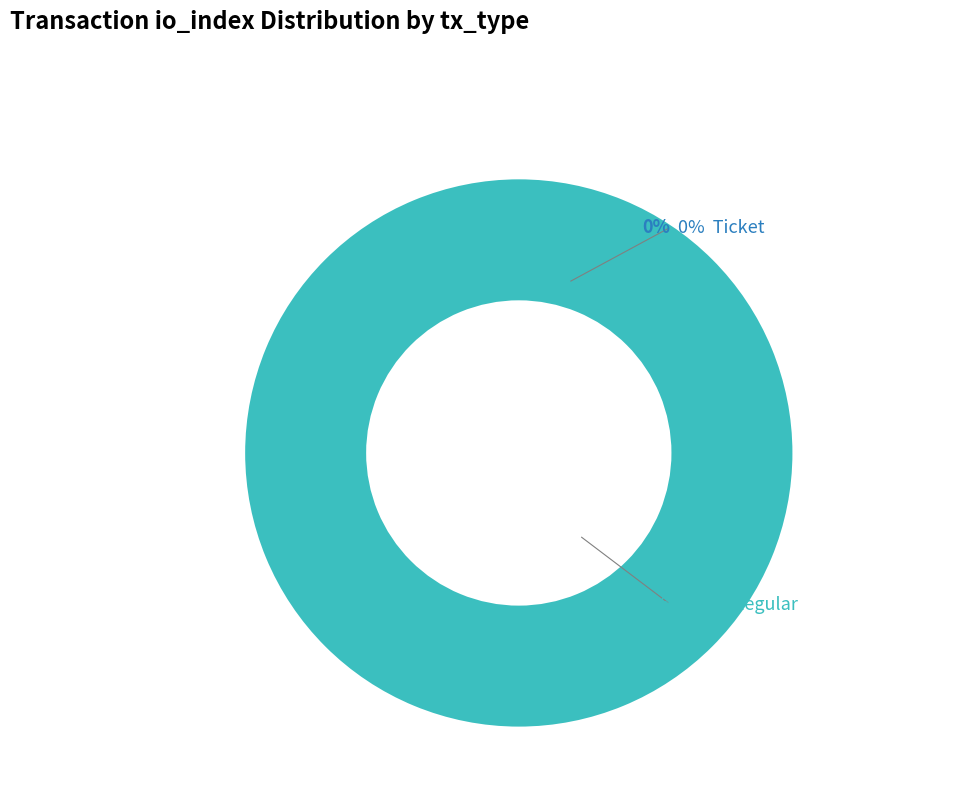

Does Ticket (io_index=0) represent more than half of the total?

No